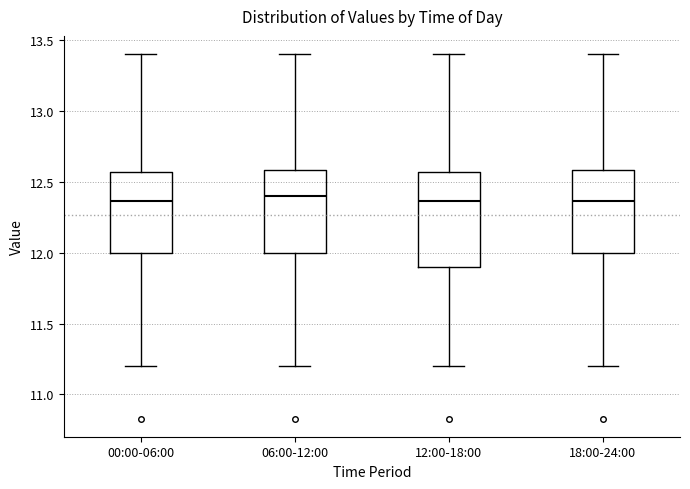

Where does the median line of the box for 06:00-12:00 sit on the y-axis? The values are not printed on the chart, so give them approximately, as read against the axis.

12.40